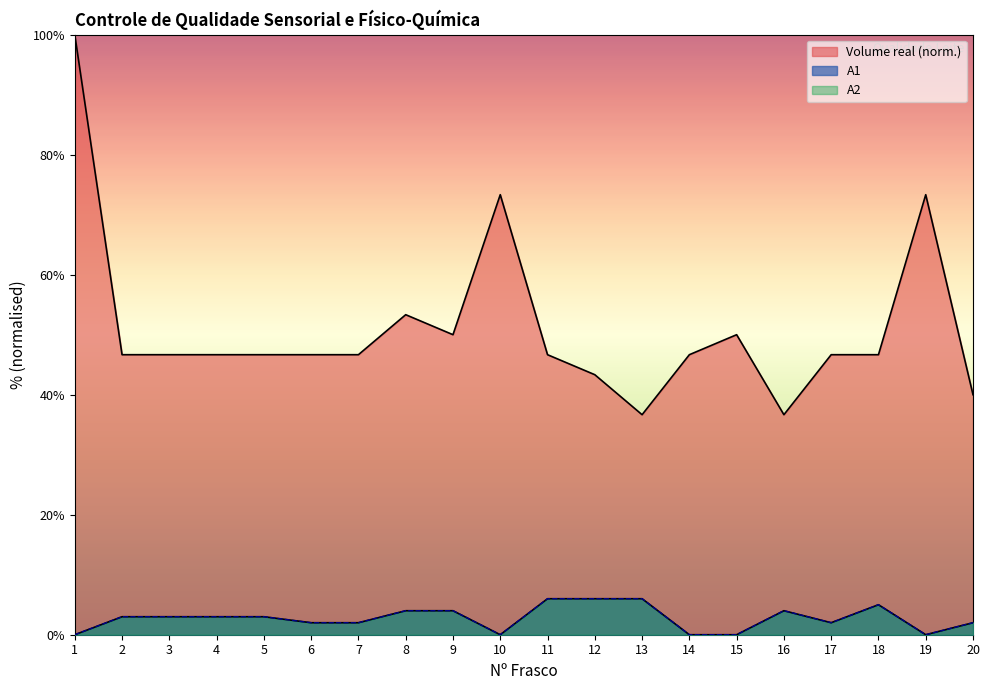

True or false: Volume real and A1 cross at least once.

False